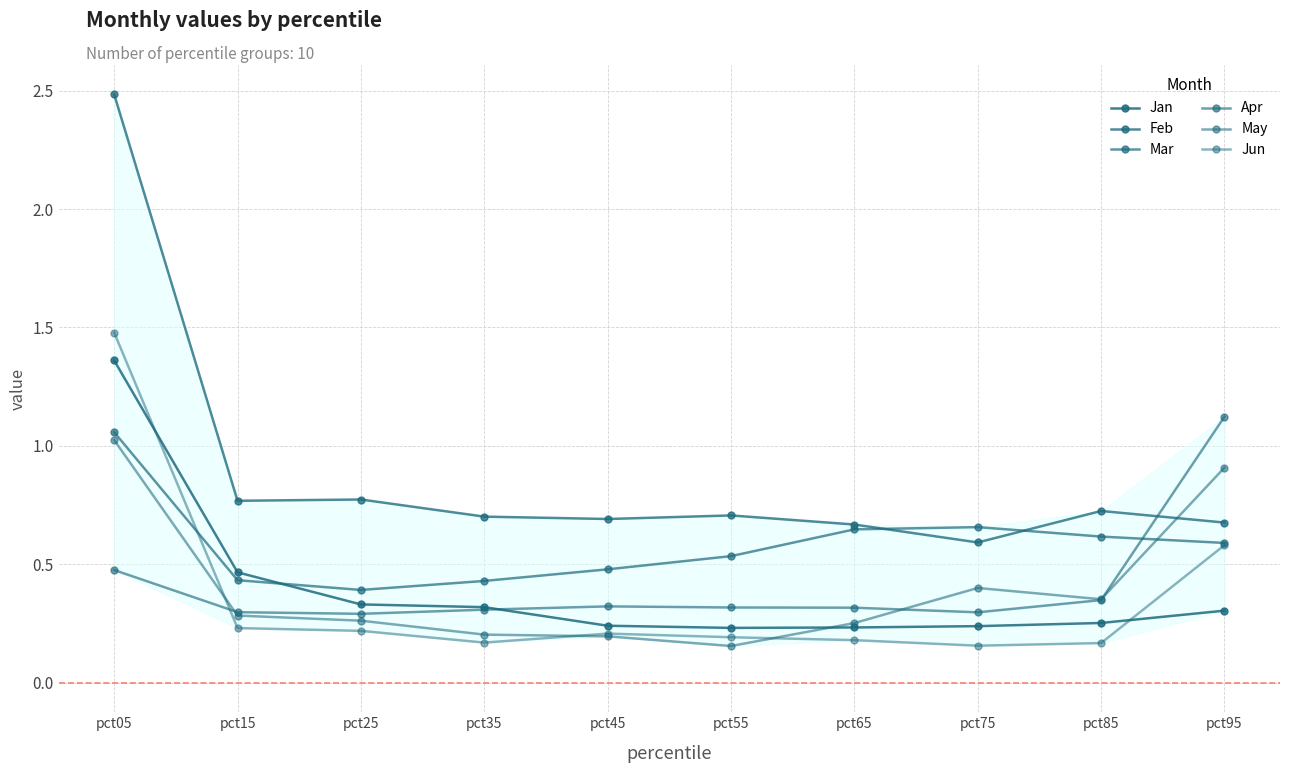

What is the value of the Feb point at the 5th from the left?

0.7